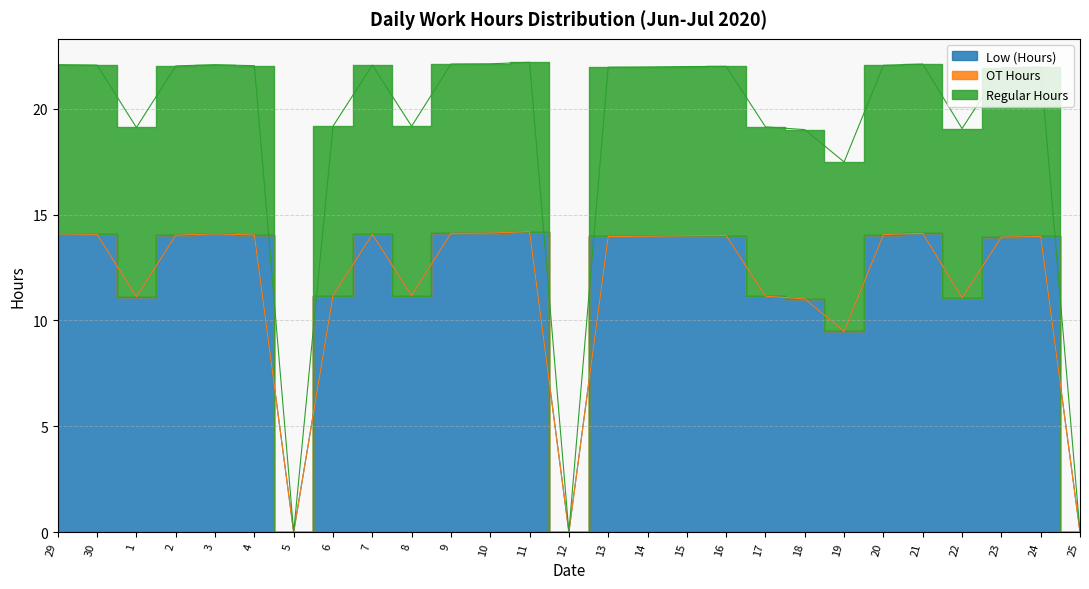

The value of Regular Hours at 24 is 4.1. True or false?

False